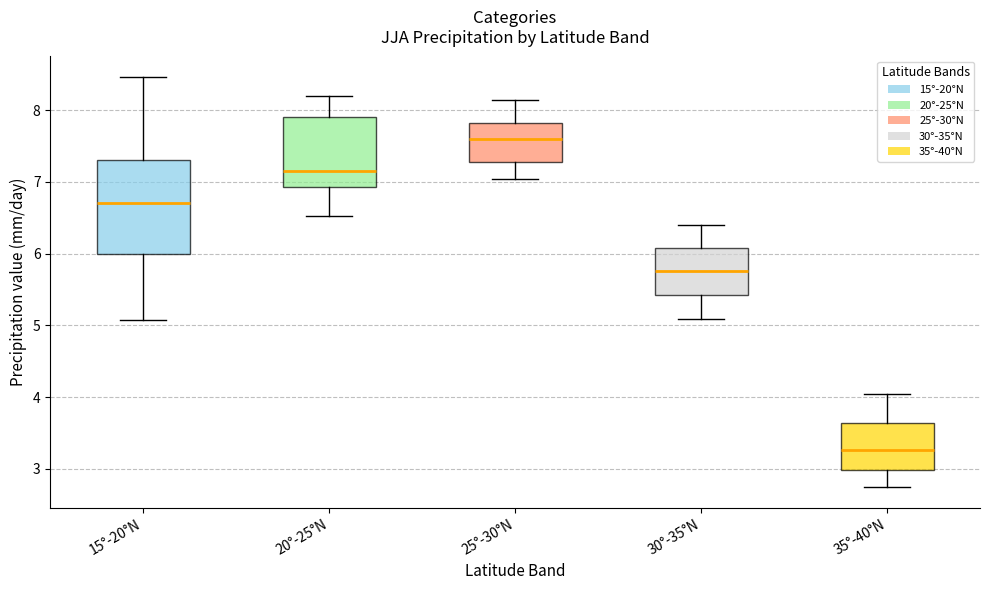

Which box's median line is the lowest?

35°-40°N